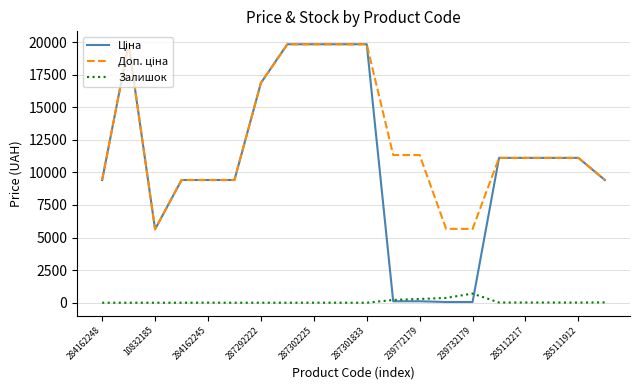

What is the lowest value of the Ціна series?

56.7